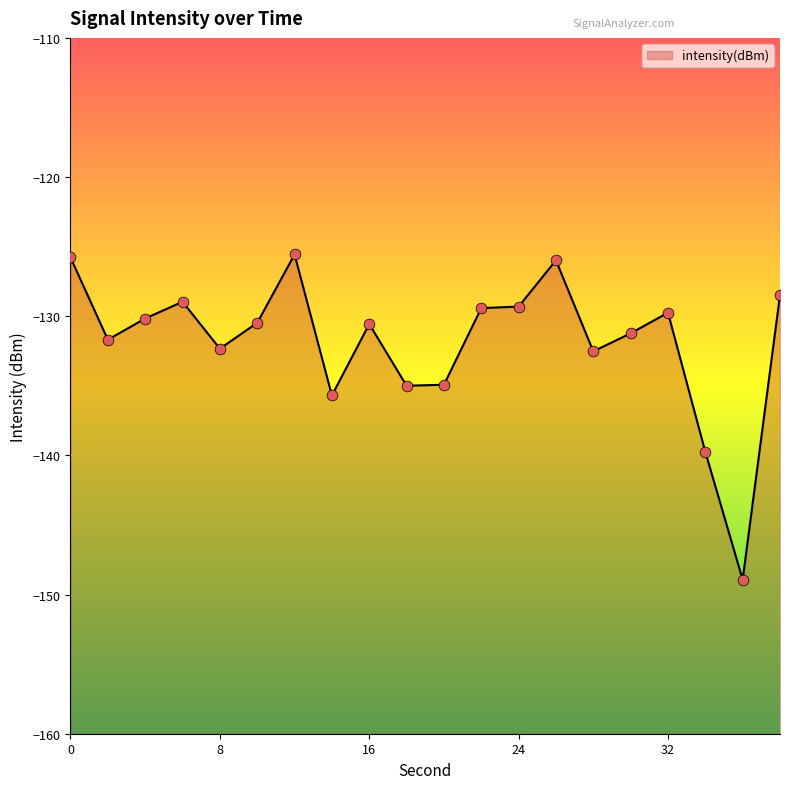

Which has a higher value, 38 or 34?

38